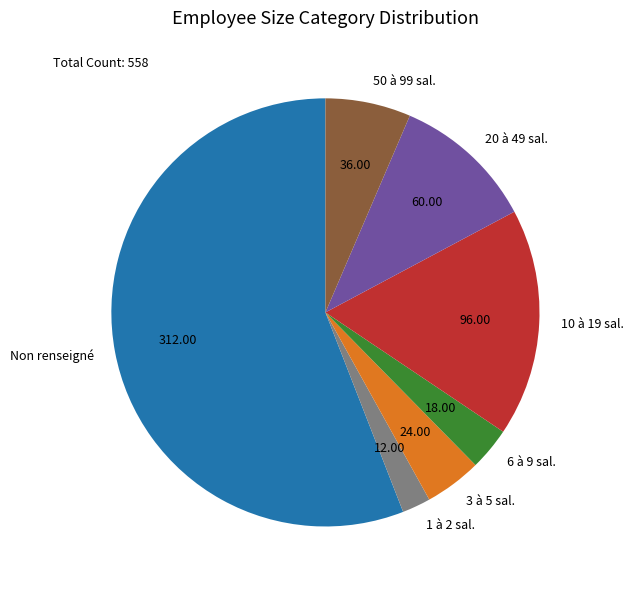

Is the sum of 1 à 2 sal. and Non renseigné greater than half?

Yes